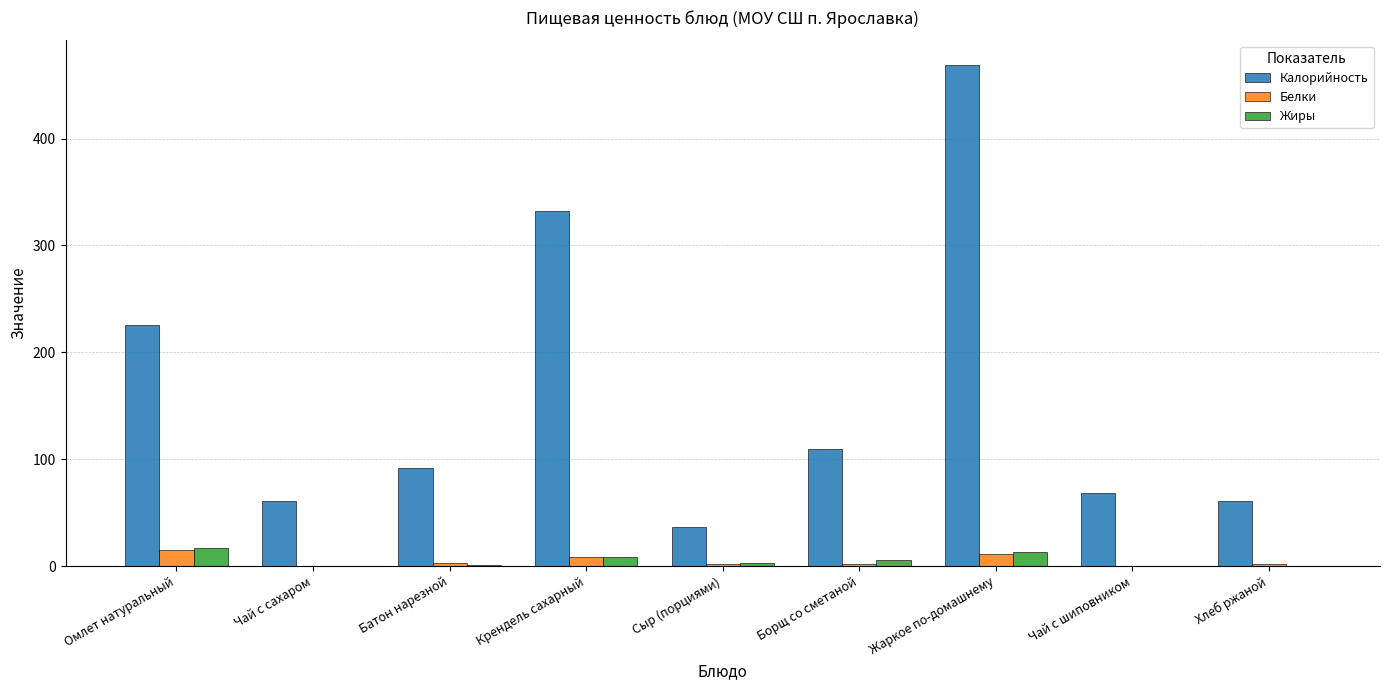

At which category is the sum across all series the highest?

Жаркое по-домашнему